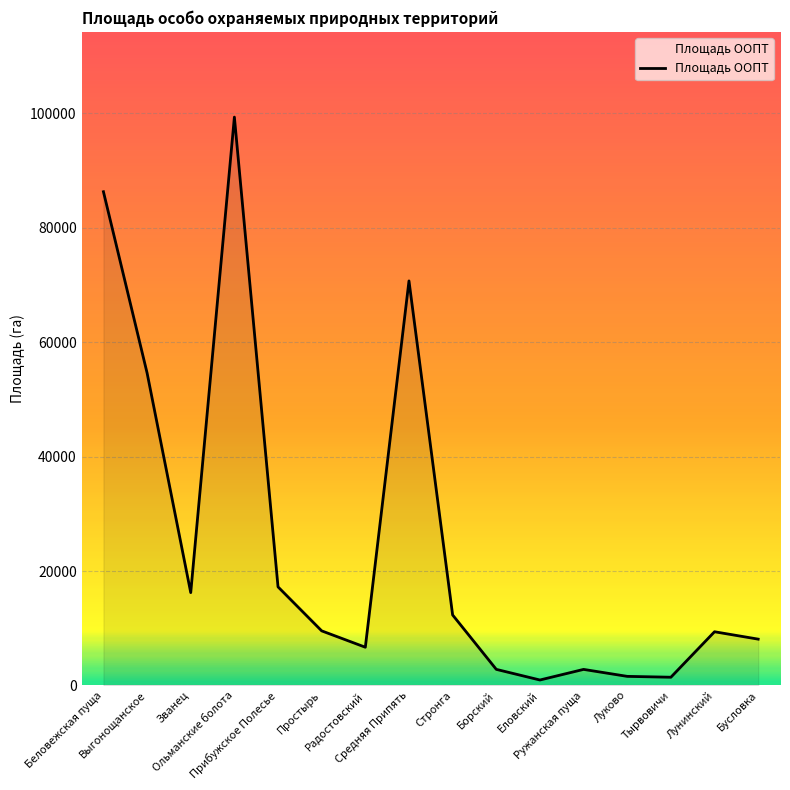

What is the maximum value shown in the chart?

99314.6